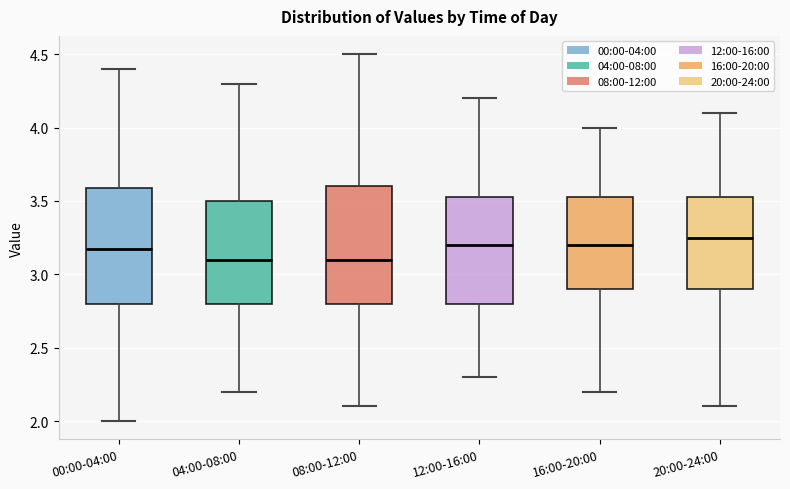

Where is the lower edge of the box for 20:00-24:00 on the y-axis? The values are not printed on the chart, so give them approximately, as read against the axis.

2.90